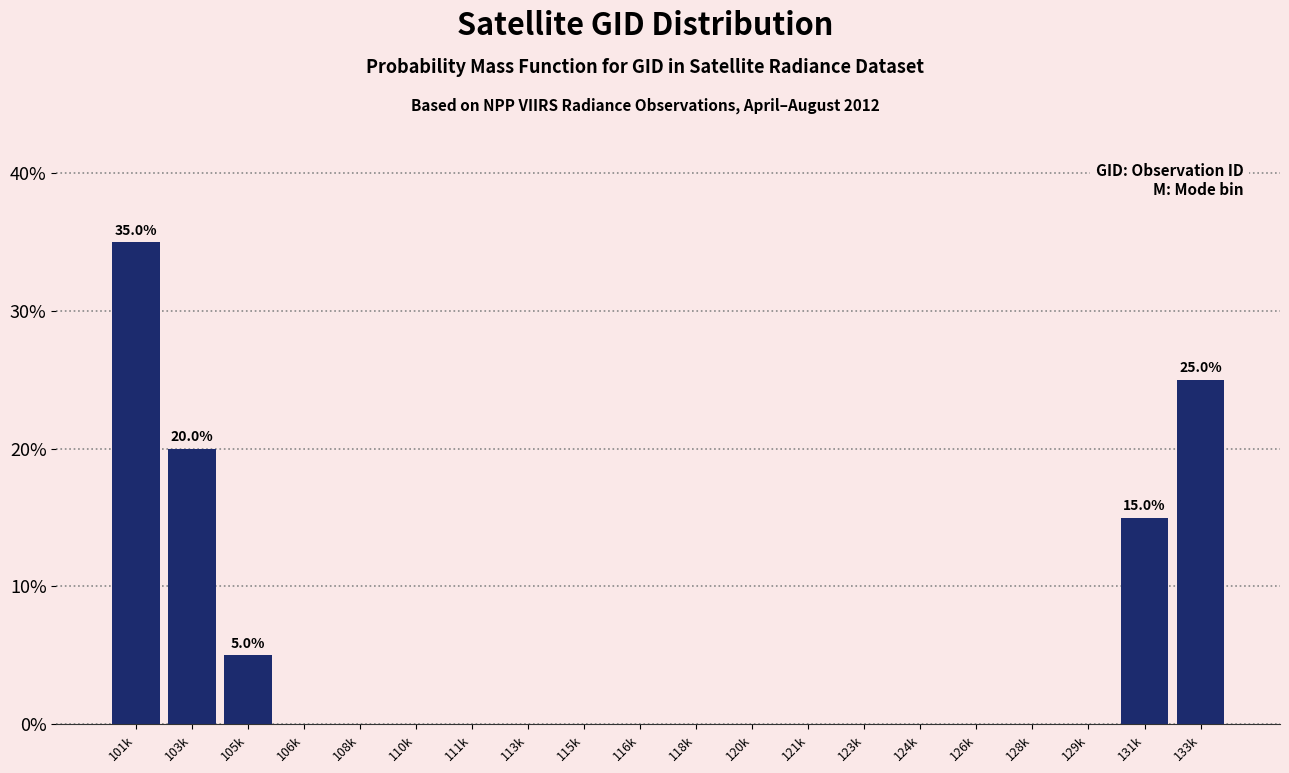

What is the maximum value shown in the chart?

35